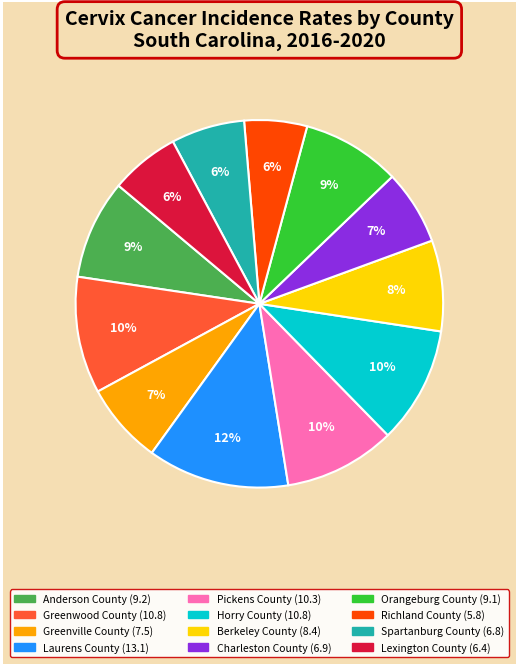

Between Laurens County and Horry County, which is larger?

Laurens County